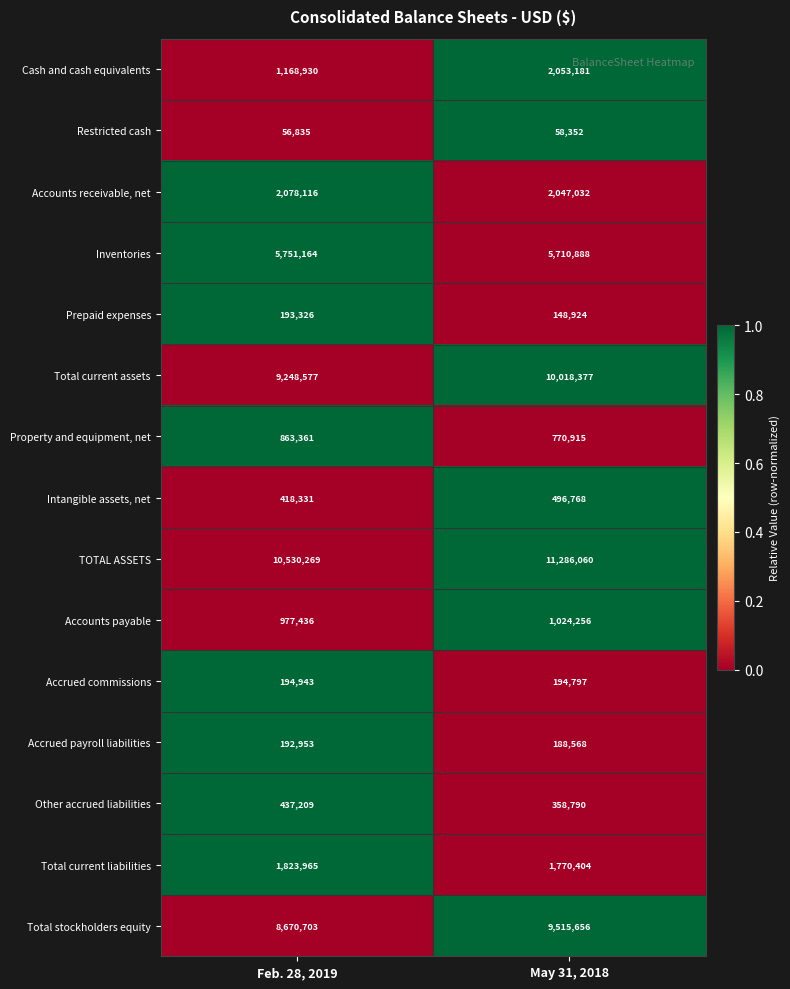

What is the sum of the Prepaid expenses values at Feb. 28, 2019 and May 31, 2018?

342250